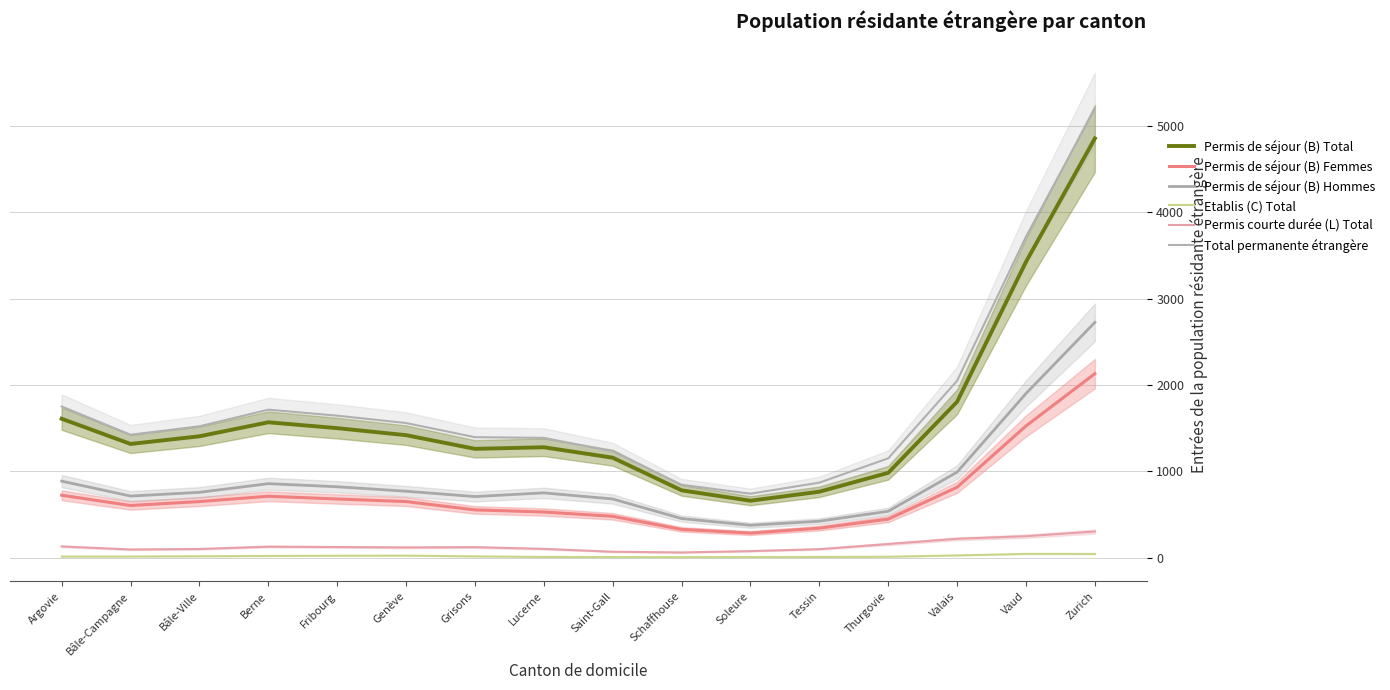

Reading left to right, extract all data points from this chart.

Permis de séjour (B) Total: Argovie=1609.1	Bâle-Campagne=1316.9	Bâle-Ville=1405.7	Berne=1568.0	Fribourg=1500.3	Genève=1418.6	Grisons=1260.2	Lucerne=1278.6	Saint-Gall=1157.9	Schaffhouse=779.4	Soleure=659.1	Tessin=763.3	Thurgovie=982.8	Valais=1806.1	Vaud=3426.8	Zurich=4857.1
Permis de séjour (B) Femmes: Argovie=722.9	Bâle-Campagne=603.8	Bâle-Ville=649.4	Berne=711.1	Fribourg=679.3	Genève=649.4	Grisons=553.0	Lucerne=528.4	Saint-Gall=478.6	Schaffhouse=327.0	Soleure=284.2	Tessin=341.6	Thurgovie=446.1	Valais=815.5	Vaud=1525.5	Zurich=2131.3
Permis de séjour (B) Hommes: Argovie=886.3	Bâle-Campagne=713.1	Bâle-Ville=756.3	Berne=856.9	Fribourg=820.9	Genève=769.2	Grisons=707.2	Lucerne=750.2	Saint-Gall=679.3	Schaffhouse=452.5	Soleure=374.9	Tessin=421.7	Thurgovie=536.7	Valais=990.6	Vaud=1901.3	Zurich=2725.8
Etablis (C) Total: Argovie=12.4	Bâle-Campagne=12.6	Bâle-Ville=15.9	Berne=19.1	Fribourg=22.0	Genève=23.0	Grisons=14.4	Lucerne=7.7	Saint-Gall=6.1	Schaffhouse=5.1	Soleure=6.2	Tessin=7.4	Thurgovie=10.3	Valais=25.5	Vaud=43.1	Zurich=42.4
Permis courte durée (L) Total: Argovie=129.4	Bâle-Campagne=94.1	Bâle-Ville=99.8	Berne=127.0	Fribourg=122.4	Genève=117.6	Grisons=120.9	Lucerne=101.2	Saint-Gall=68.1	Schaffhouse=59.8	Soleure=75.3	Tessin=97.8	Thurgovie=157.5	Valais=218.0	Vaud=247.9	Zurich=302.4
Total permanente étrangère: Argovie=1750.9	Bâle-Campagne=1423.6	Bâle-Ville=1521.4	Berne=1714.0	Fribourg=1644.6	Genève=1559.2	Grisons=1395.5	Lucerne=1387.4	Saint-Gall=1232.2	Schaffhouse=844.2	Soleure=740.5	Tessin=868.5	Thurgovie=1150.6	Valais=2049.6	Vaud=3717.7	Zurich=5201.9